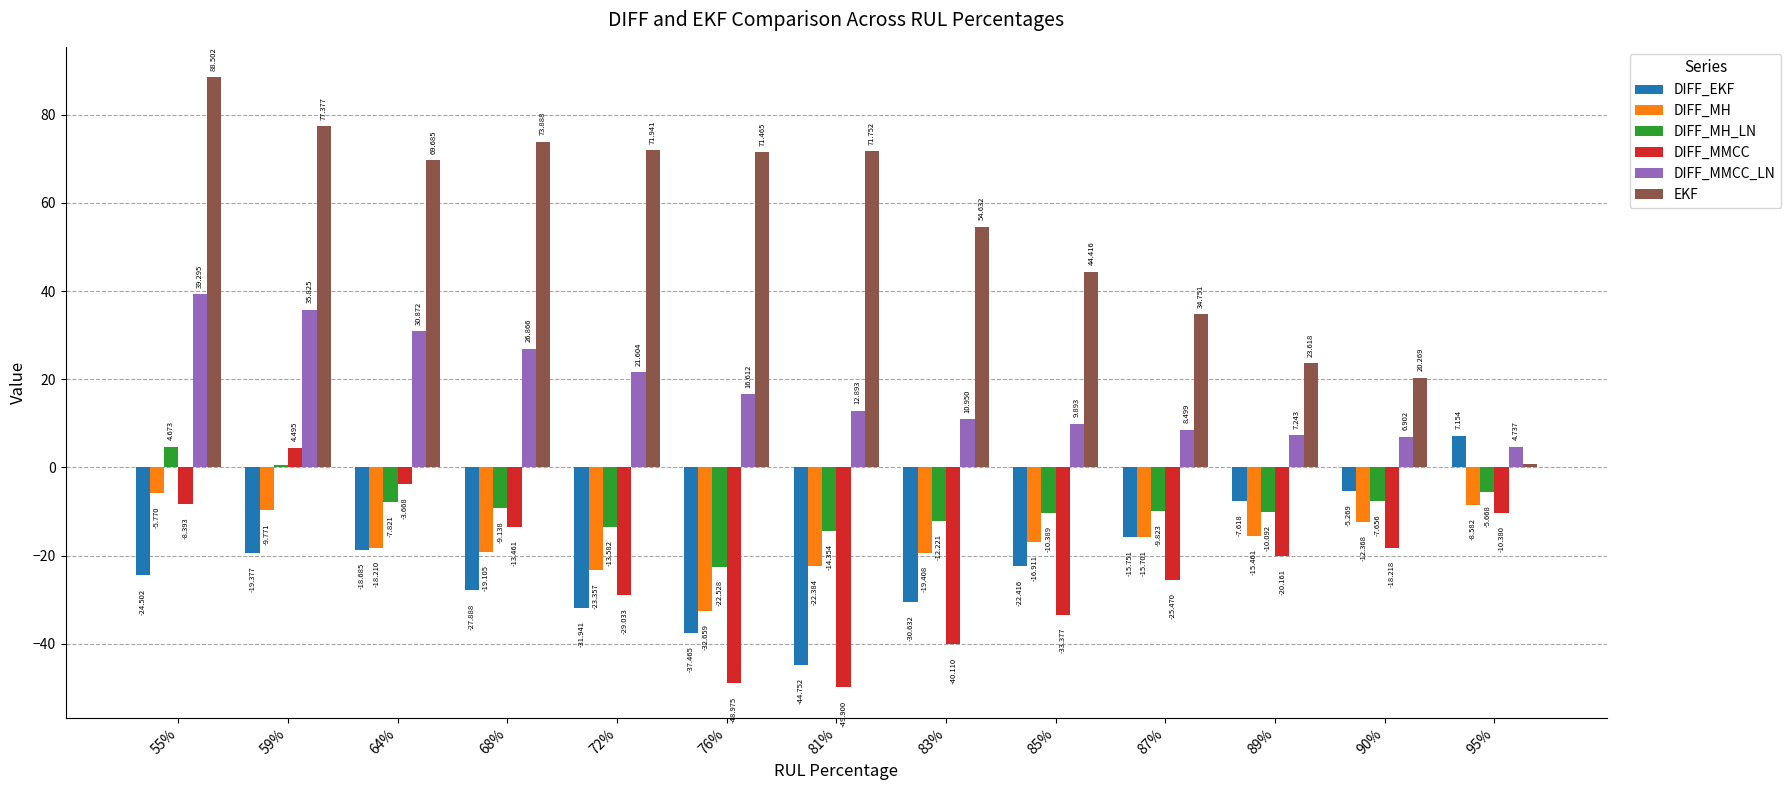

What position from the left is 85%?

9